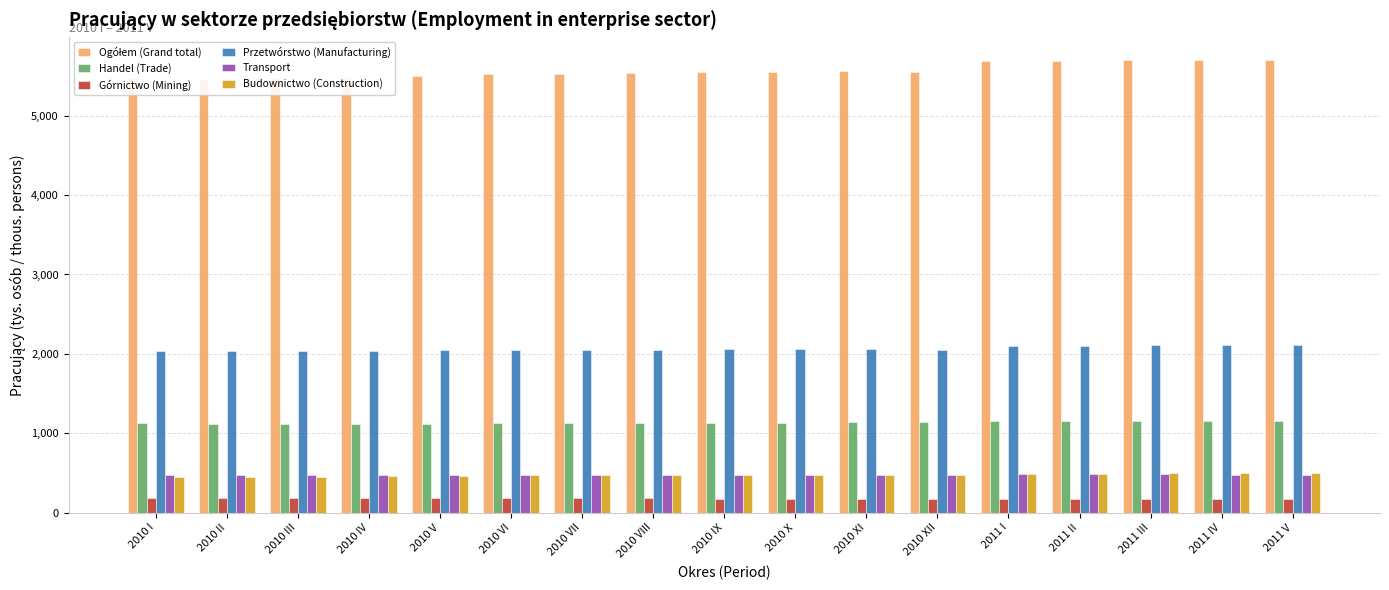

What position from the left is 2010 XI?

11